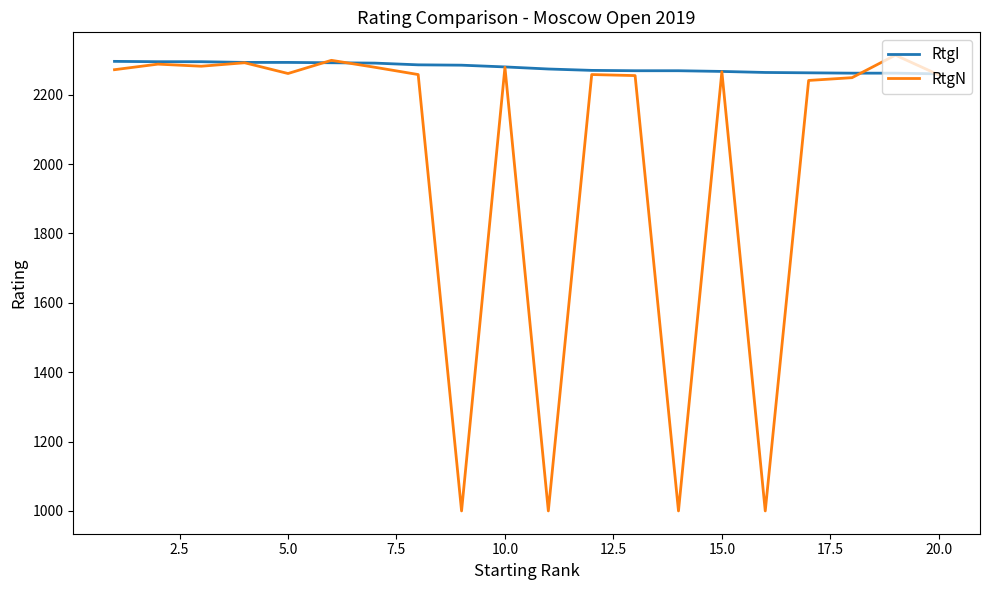

Rank the series by their average value, from highest to lowest.

RtgI, RtgN